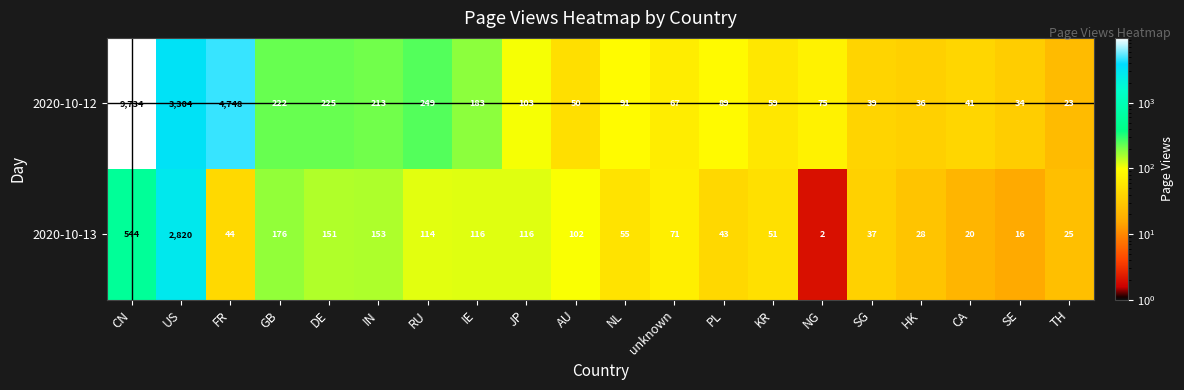

What is the sum of all 2020-10-13 values?

4684